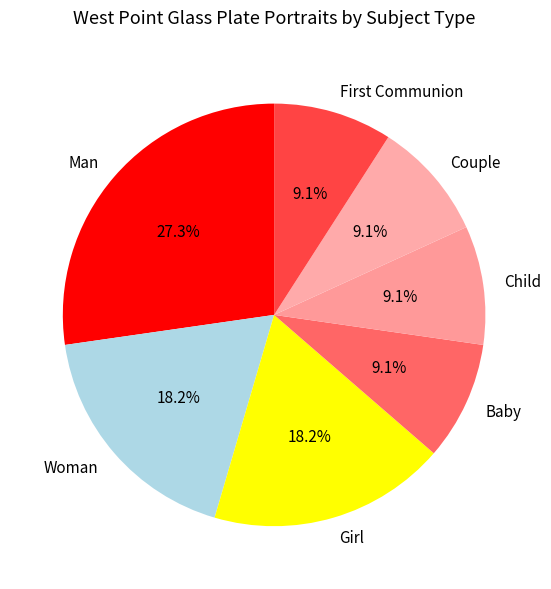

What percentage is NOT represented by Girl?

81.8%